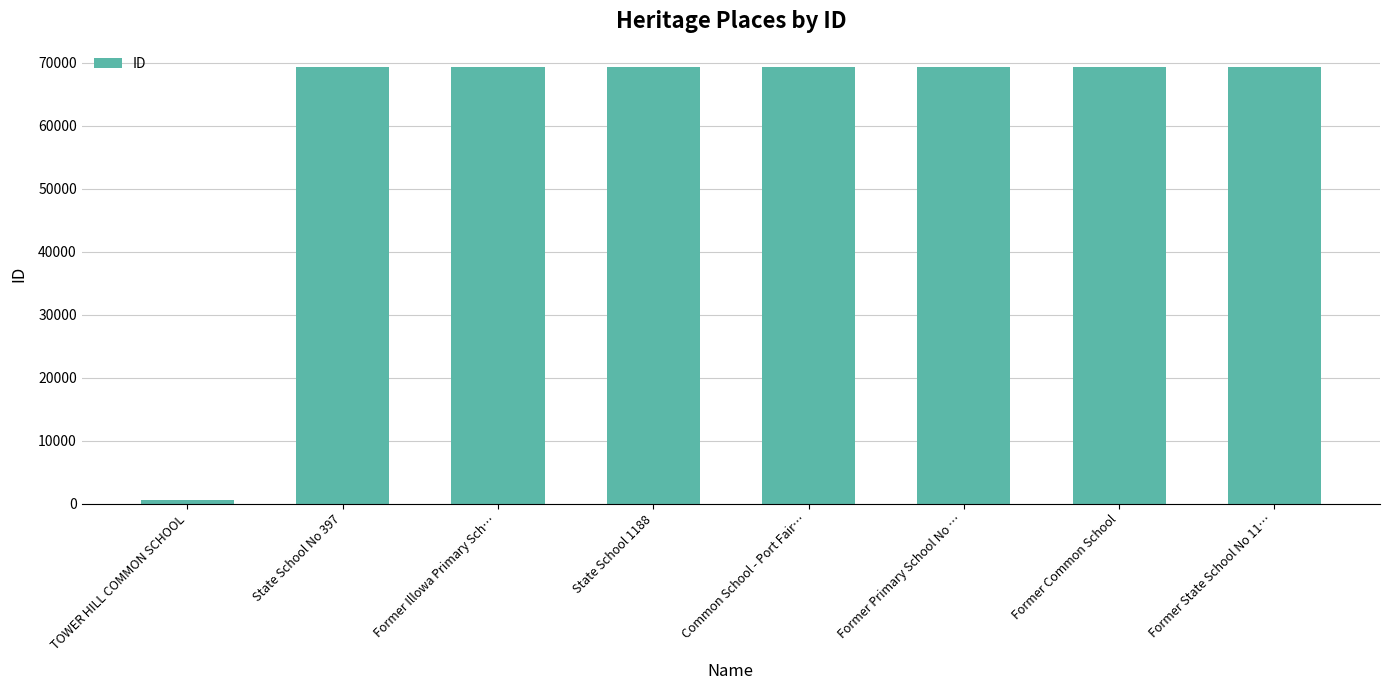

How many bars are there in total?

8